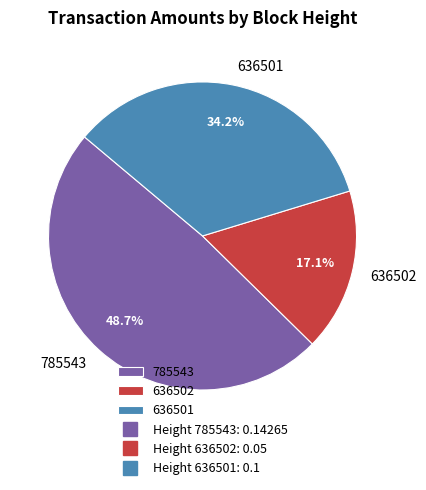

Is there any slice that represents more than half of the pie?

No